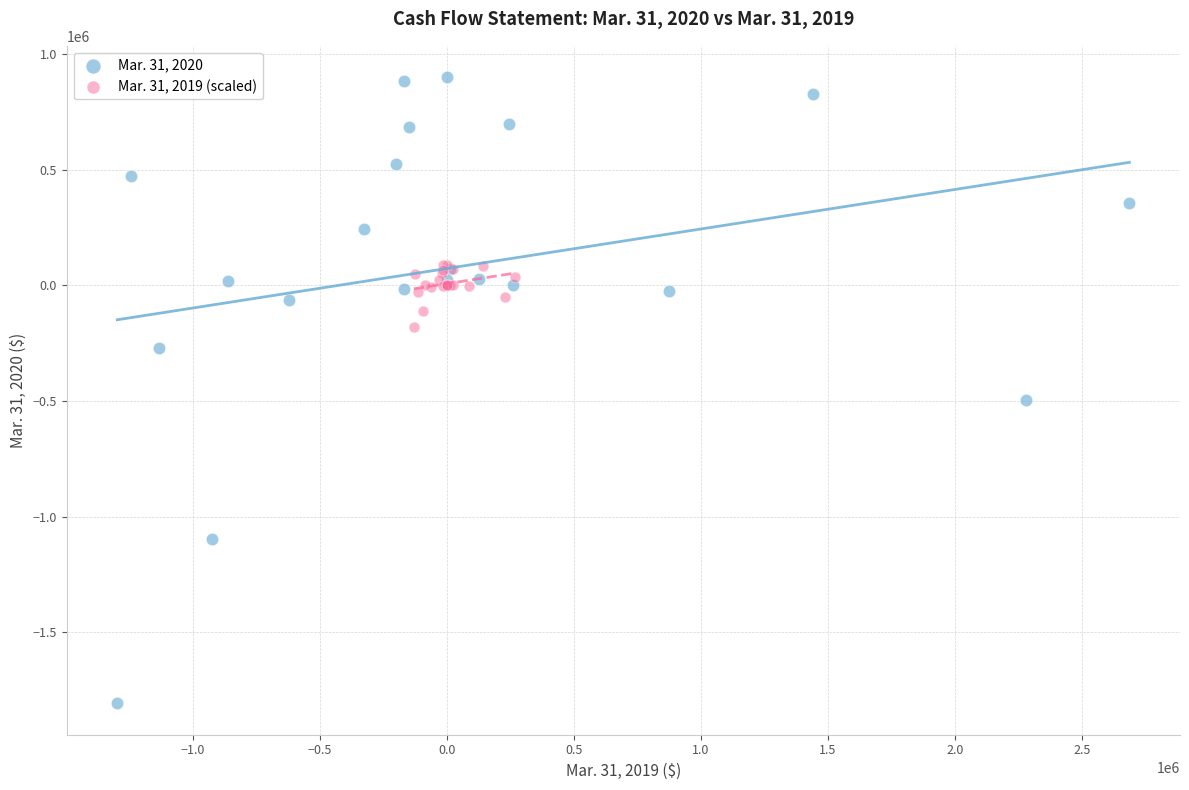

What are all the series names shown in the legend?

Mar. 31, 2020, Mar. 31, 2019 (scaled)